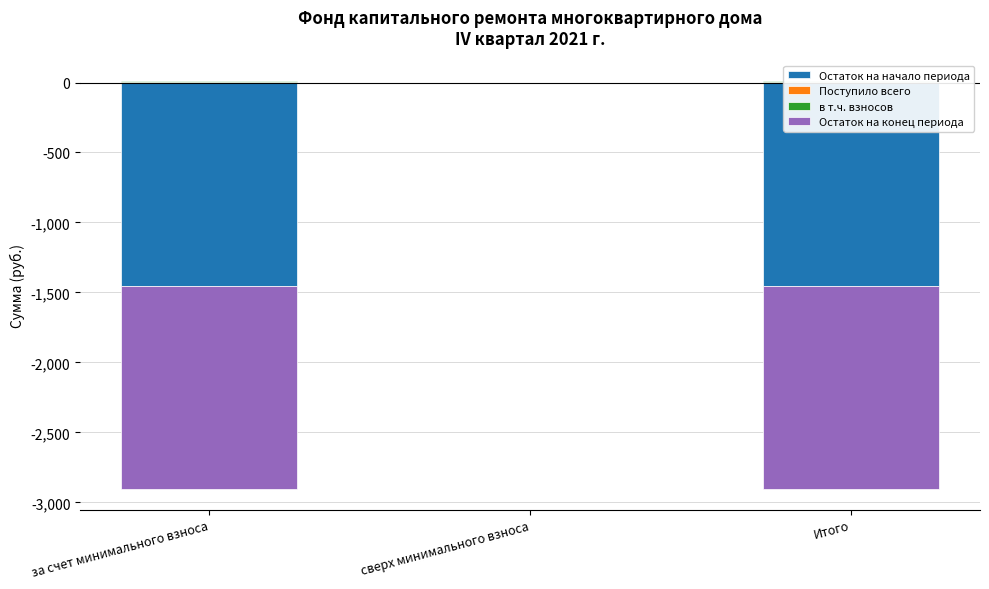

Which label corresponds to the smallest value in the chart?

за счет минимального взноса